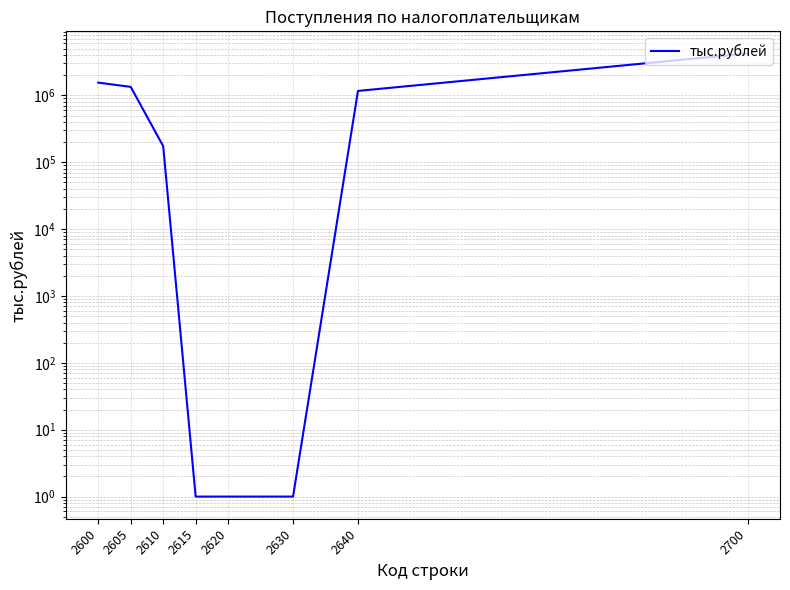

At which category does the chart reach its minimum across all series?

2615